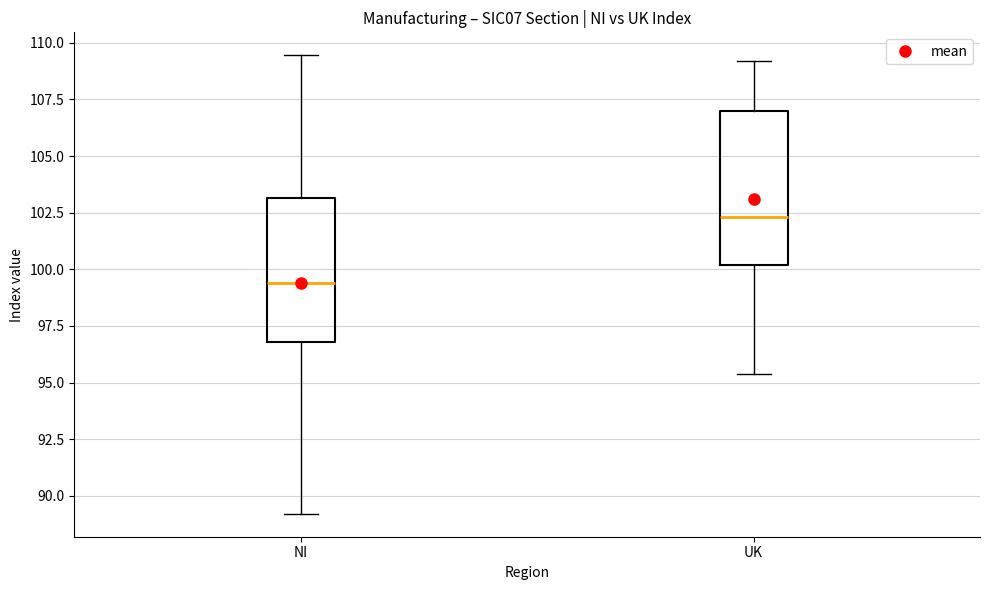

Reading left to right, read every box against the y-axis: the position of its median line, the range the box covers, and the ends of its whiskers. The values are not printed on the chart, so give them approximately, as read against the axis.

NI: median 99.5, box 97.0 to 103.0, whiskers 89.0 to 109.5
UK: median 102.5, box 100.0 to 107.0, whiskers 95.5 to 109.0